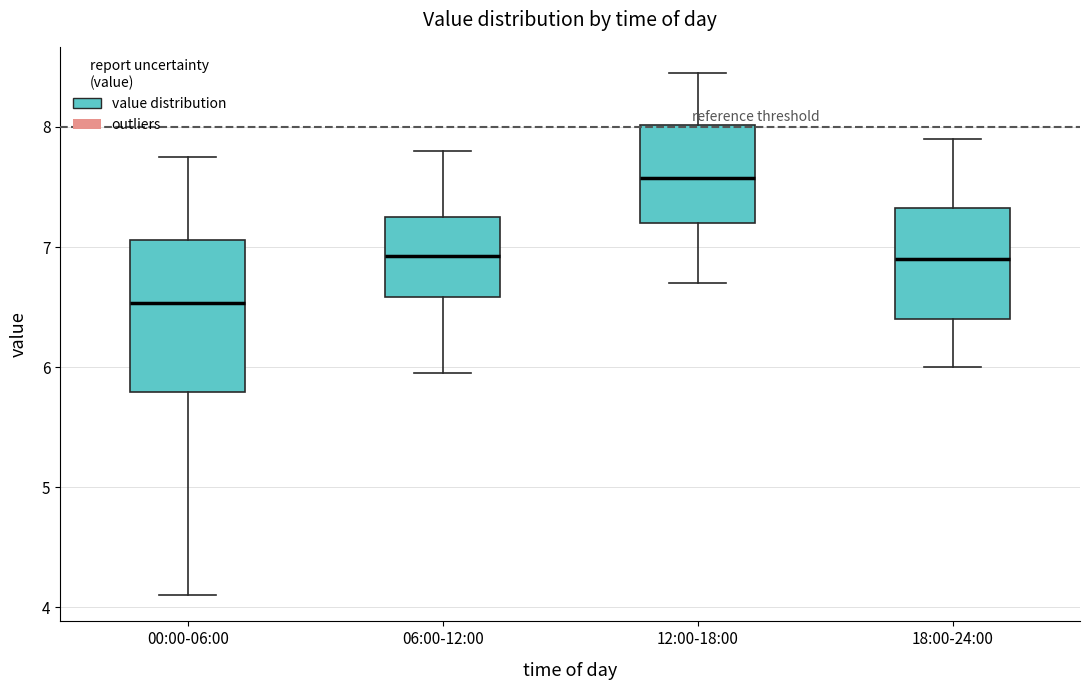

Reading left to right, read every box against the y-axis: the position of its median line, the range the box covers, and the ends of its whiskers. The values are not printed on the chart, so give them approximately, as read against the axis.

00:00-06:00: median 6.5, box 5.8 to 7.1, whiskers 4.1 to 7.8
06:00-12:00: median 6.9, box 6.6 to 7.3, whiskers 6.0 to 7.8
12:00-18:00: median 7.6, box 7.2 to 8.0, whiskers 6.7 to 8.5
18:00-24:00: median 6.9, box 6.4 to 7.3, whiskers 6.0 to 7.9